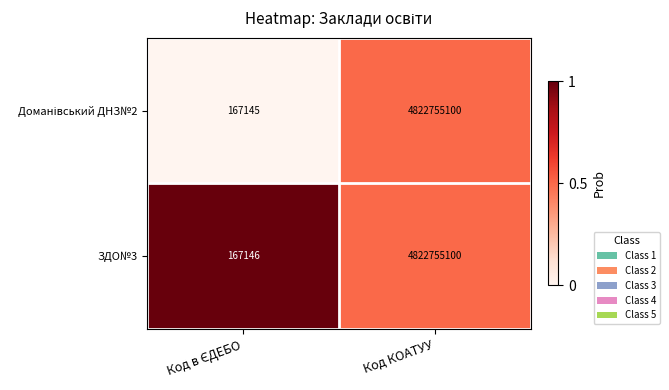

True or false: ЗДО№3 has a value of 7033002417 at Код КОАТУУ.

False